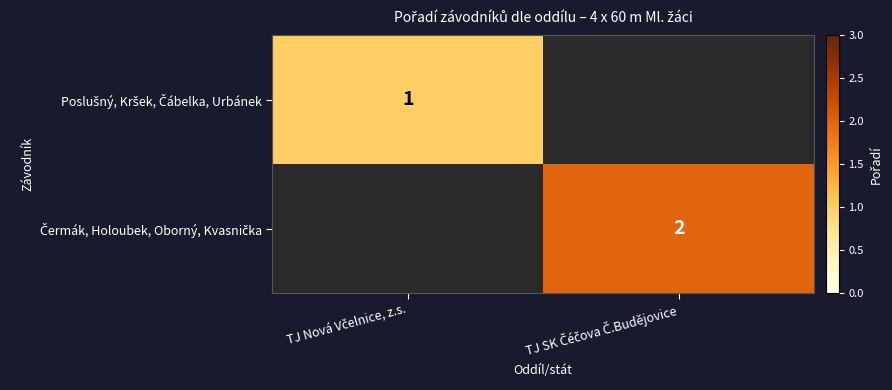

What is the maximum value shown in the chart?

2